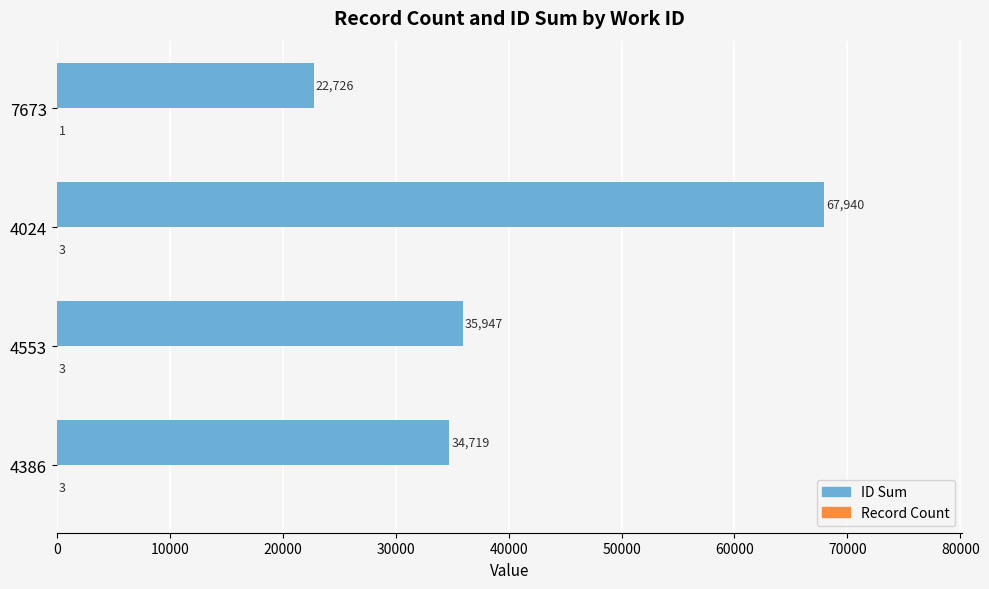

What is the total value across all series at 4024?

67943